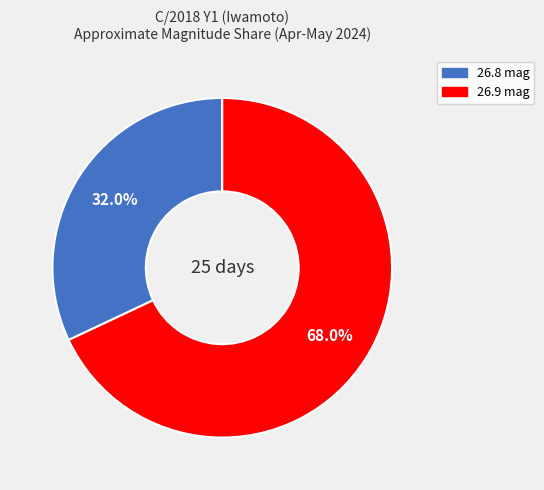

Does any single category account for the majority?

Yes